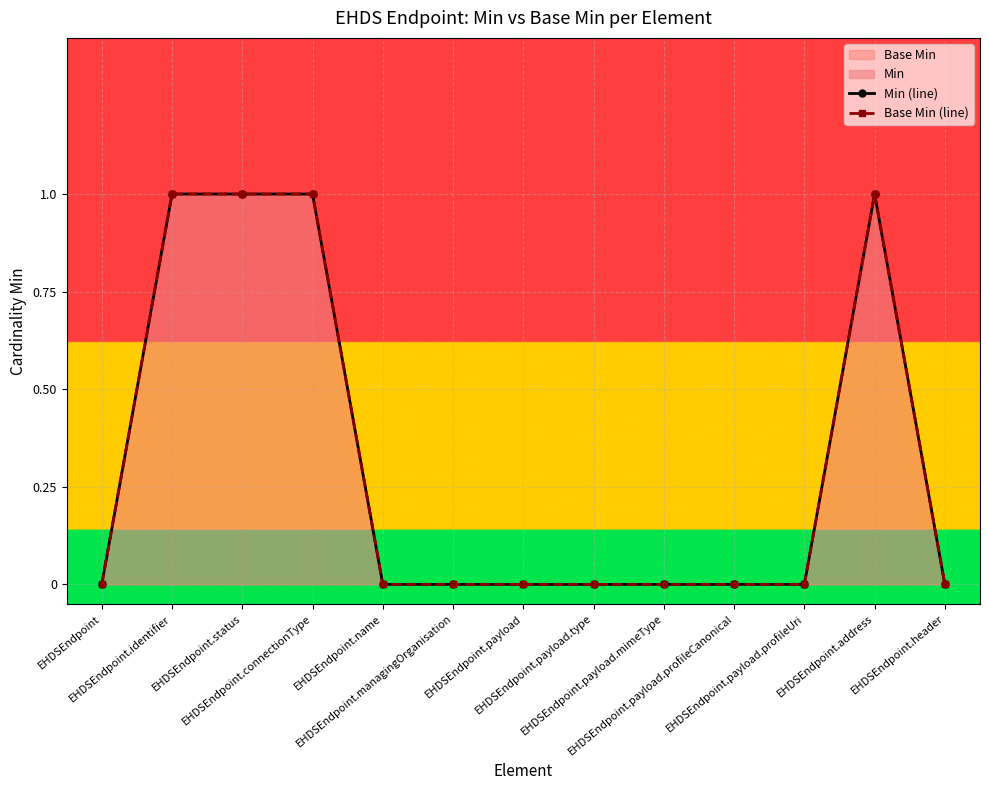

Is it true that Min (line) equals 0 at EHDSEndpoint.payload.profileUri?

True